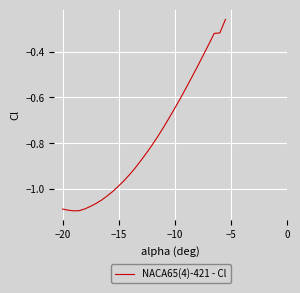

What is the difference between the maximum and minimum values?

0.8